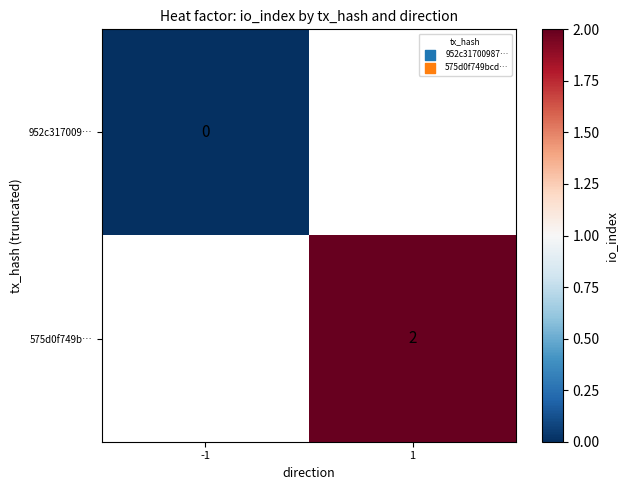

The 575d0f749b… series shows 3 at 1. True or false?

False